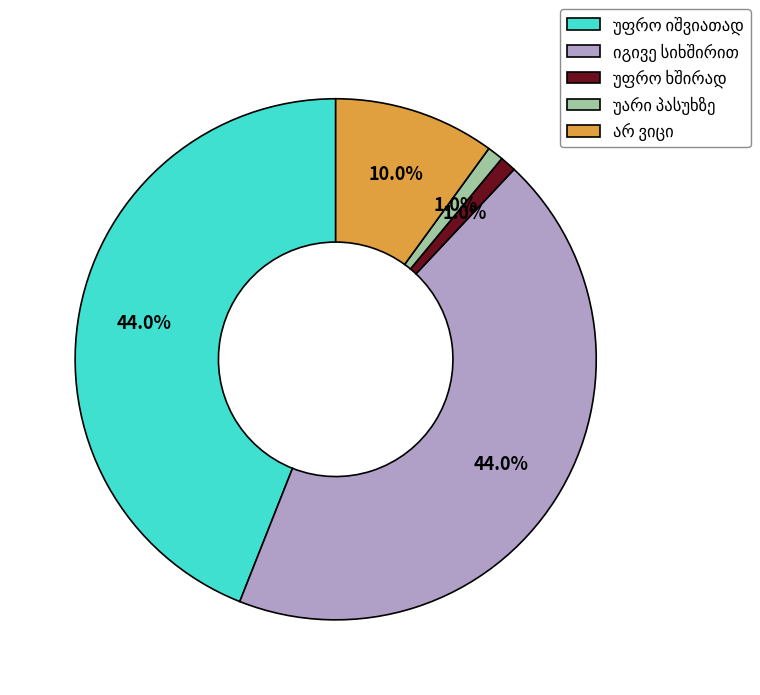

Is there any slice that represents more than half of the pie?

No